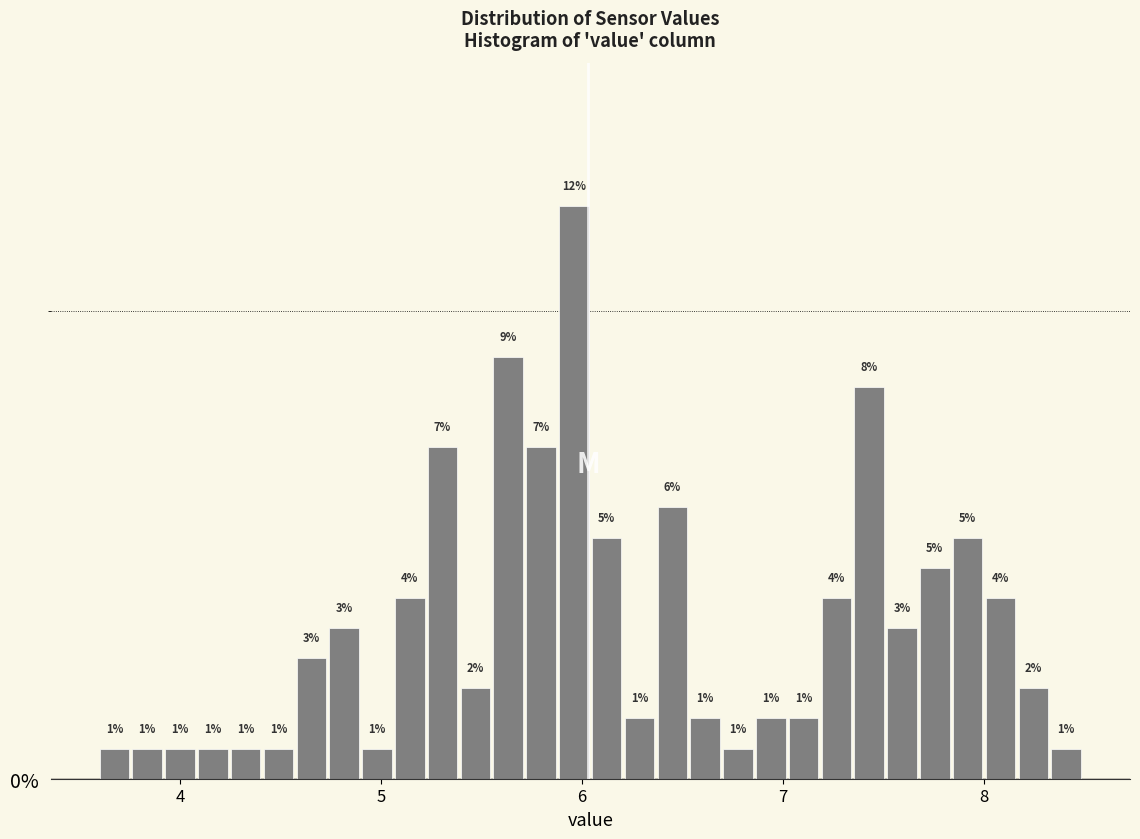

Read against the x-axis, roughly where is the centre of the tallest bar?

6.0